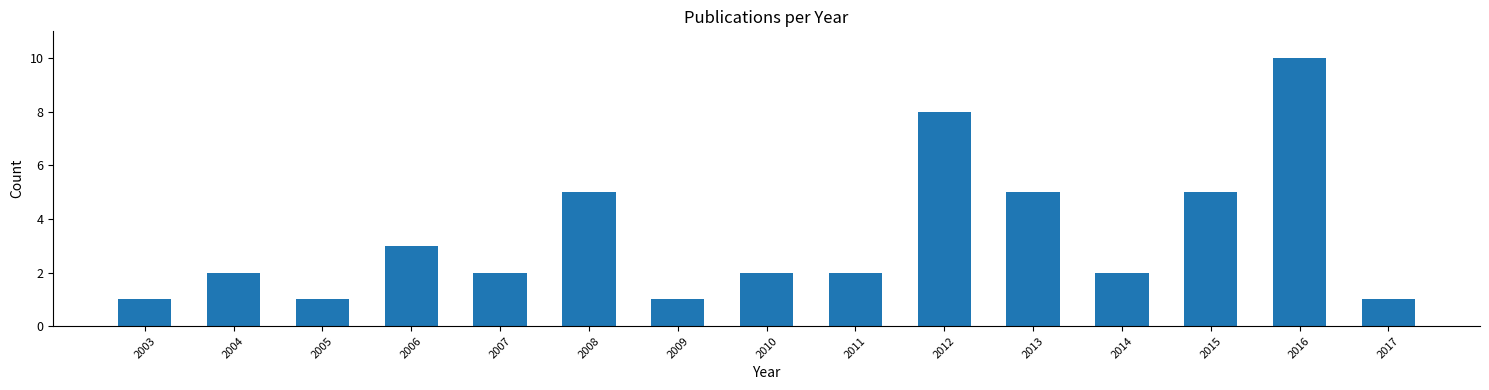

Reading left to right, list all the values displayed in this chart.

1	2	1	3	2	5	1	2	2	8	5	2	5	10	1